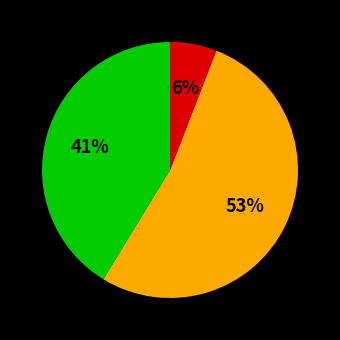

Is there a majority slice in this chart?

Yes